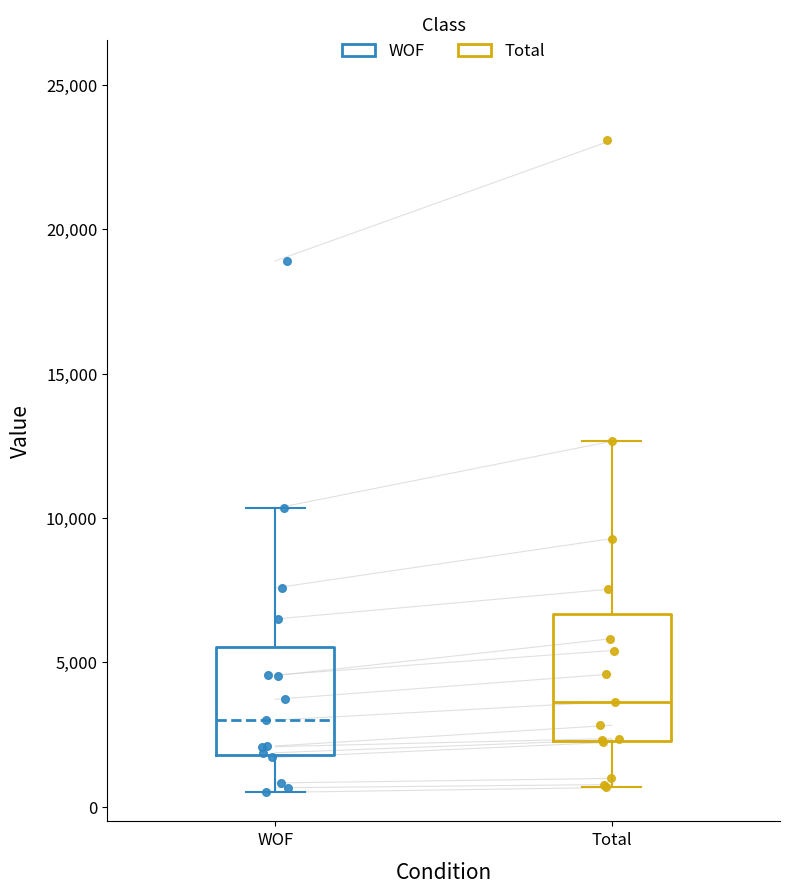

Which box has the highest median line?

Total